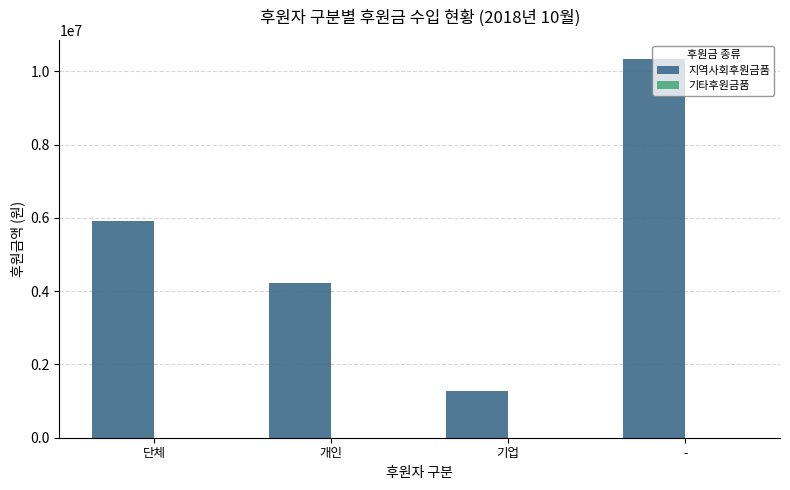

What is the difference between the values at 개인 and 기업?

2928060